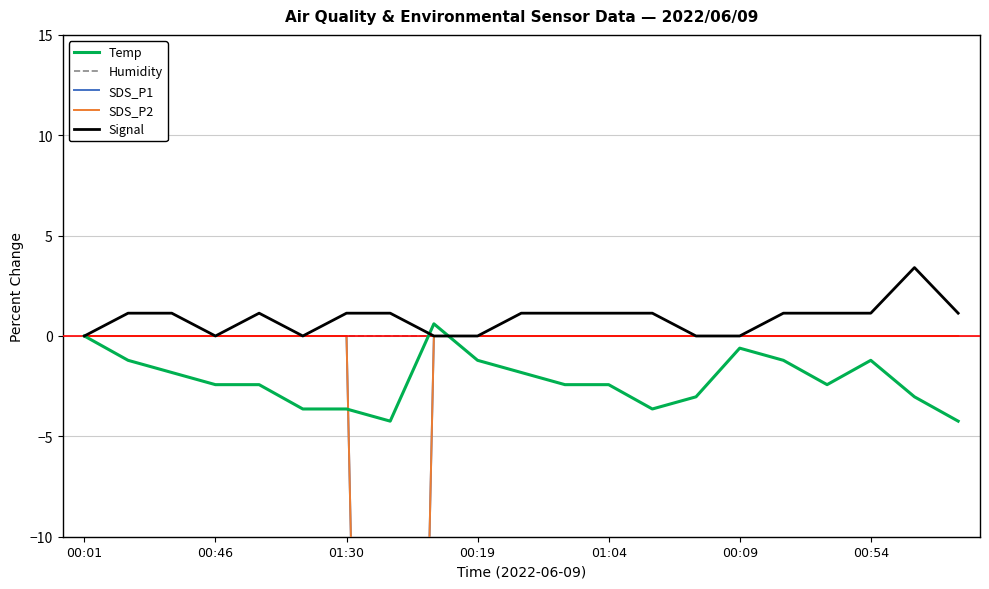

Which category has the highest value in the Signal series?

19